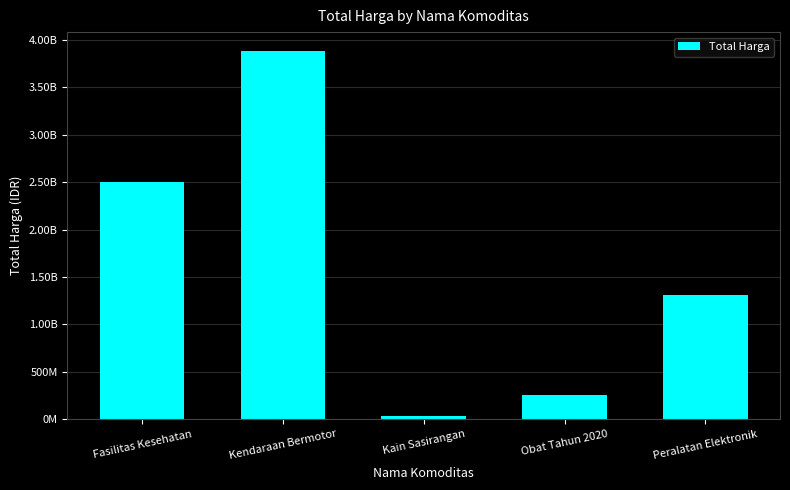

What is the label of the 3rd bar from the right?

Kain Sasirangan